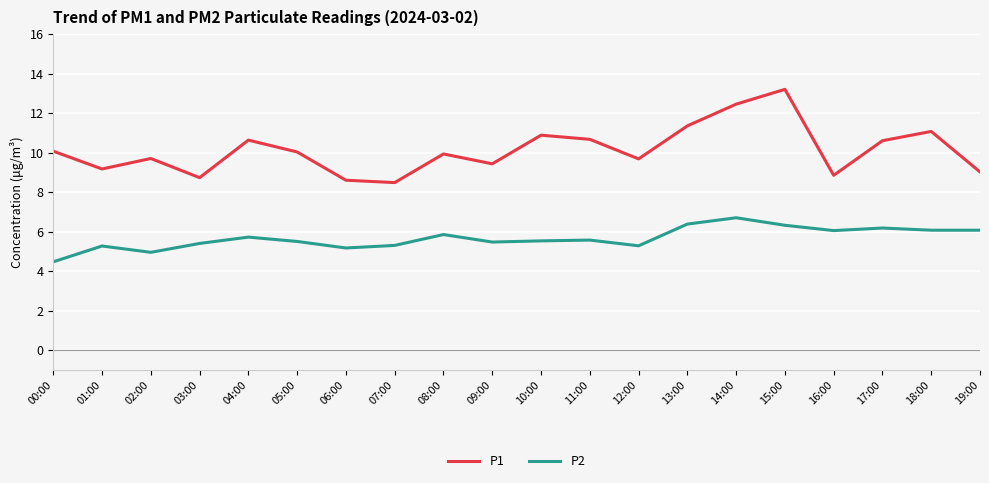

What is the difference between the P1 values at 06:00 and 19:00?

0.4